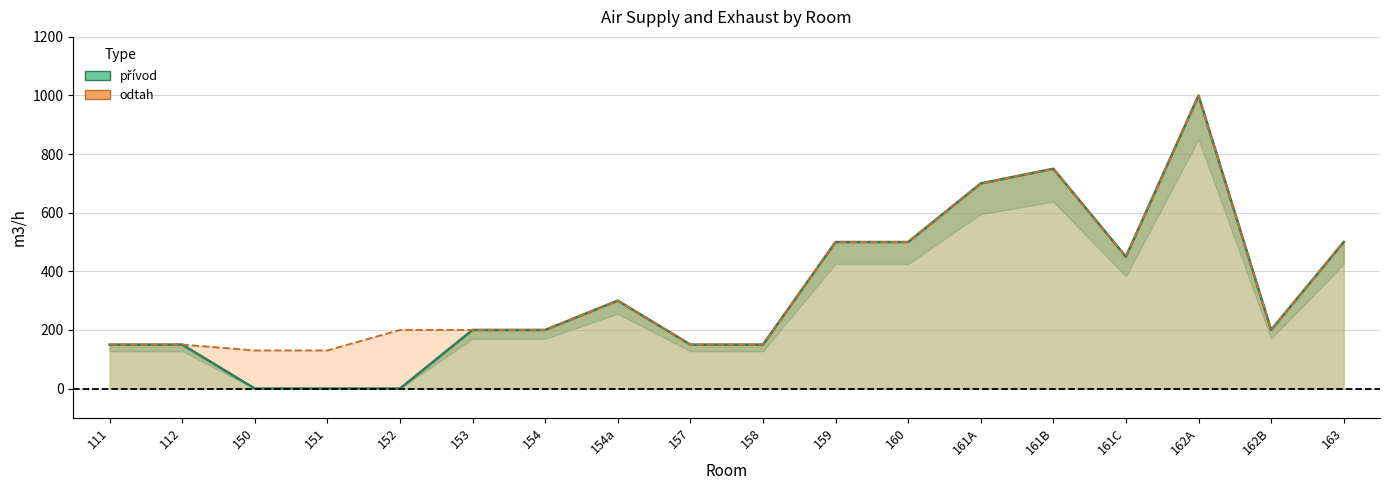

Reading left to right, what are all the values shown in this chart?

přívod: 150	150	0	0	0	200	200	300	150	150	500	500	700	750	450	1000	200	500
odtah: 150	150	130	130	200	200	200	300	150	150	500	500	700	750	450	1000	200	500